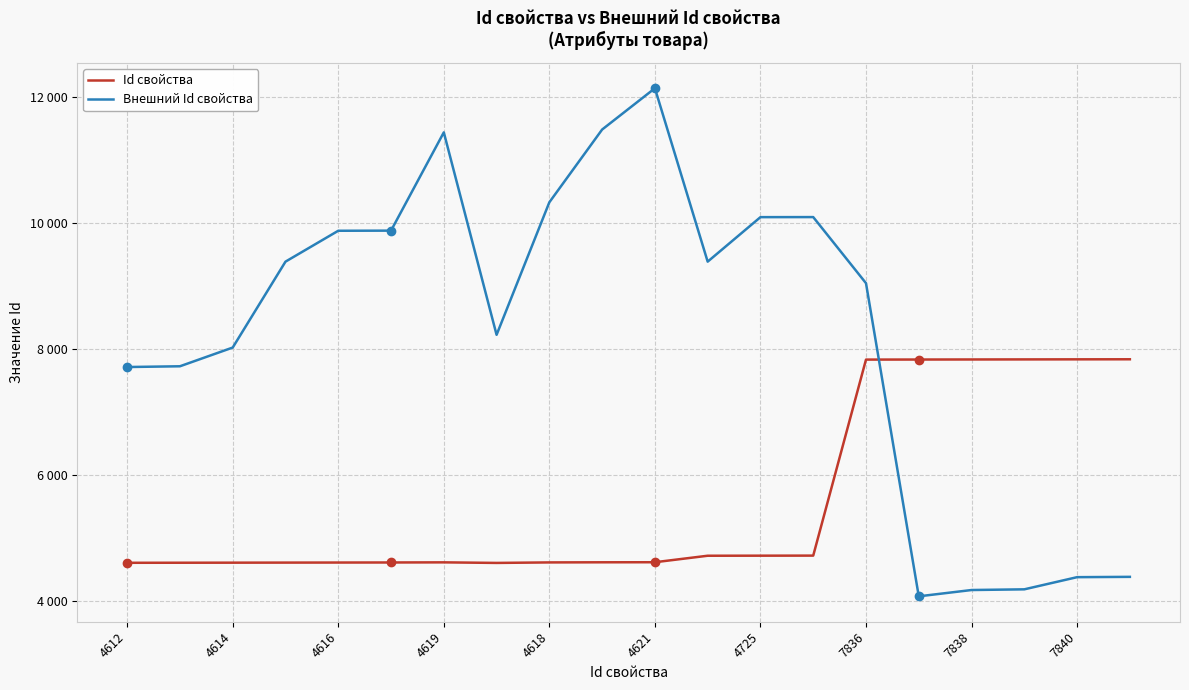

What are all the series names shown in the legend?

Id свойства, Внешний Id свойства